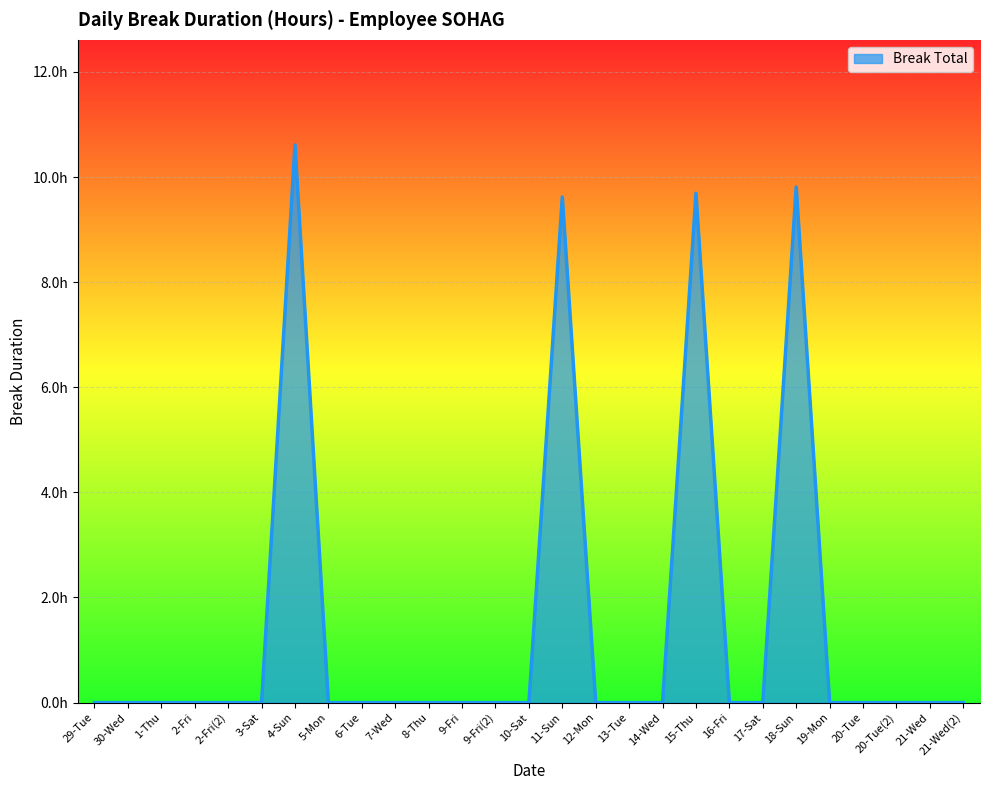

Does the chart have visible grid lines?

Yes